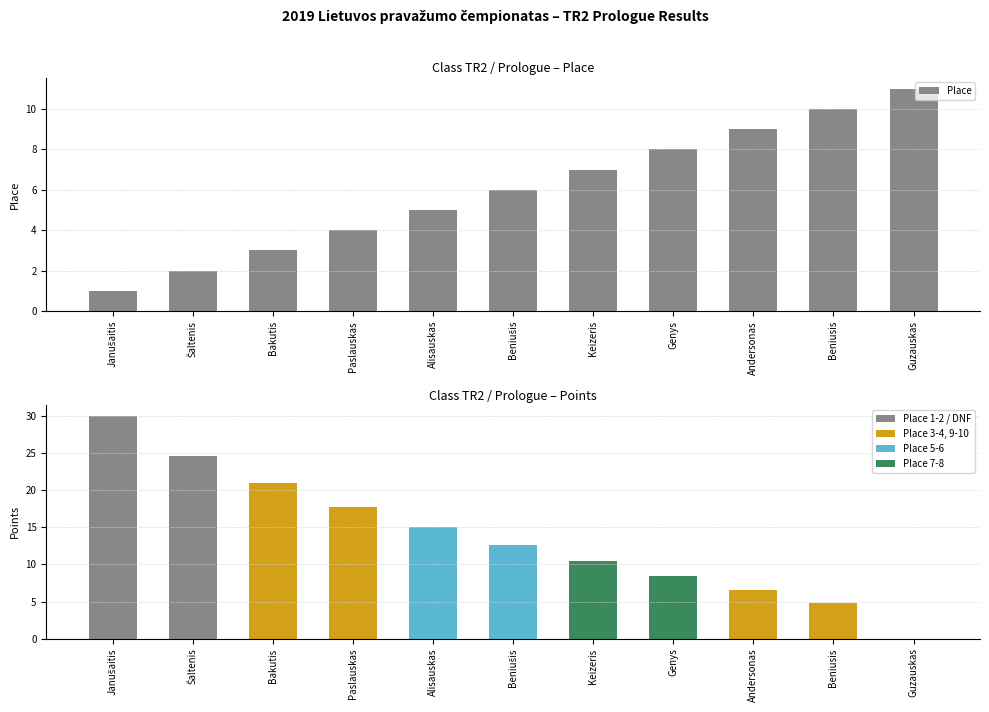

Reading left to right, what are all the values shown in this chart?

Place: 1.0	2.0	3.0	4.0	5.0	6.0	7.0	8.0	9.0	10.0	11.0
Point: 30.0	24.6	21.0	17.7	15.0	12.6	10.5	8.4	6.6	4.8	0.0